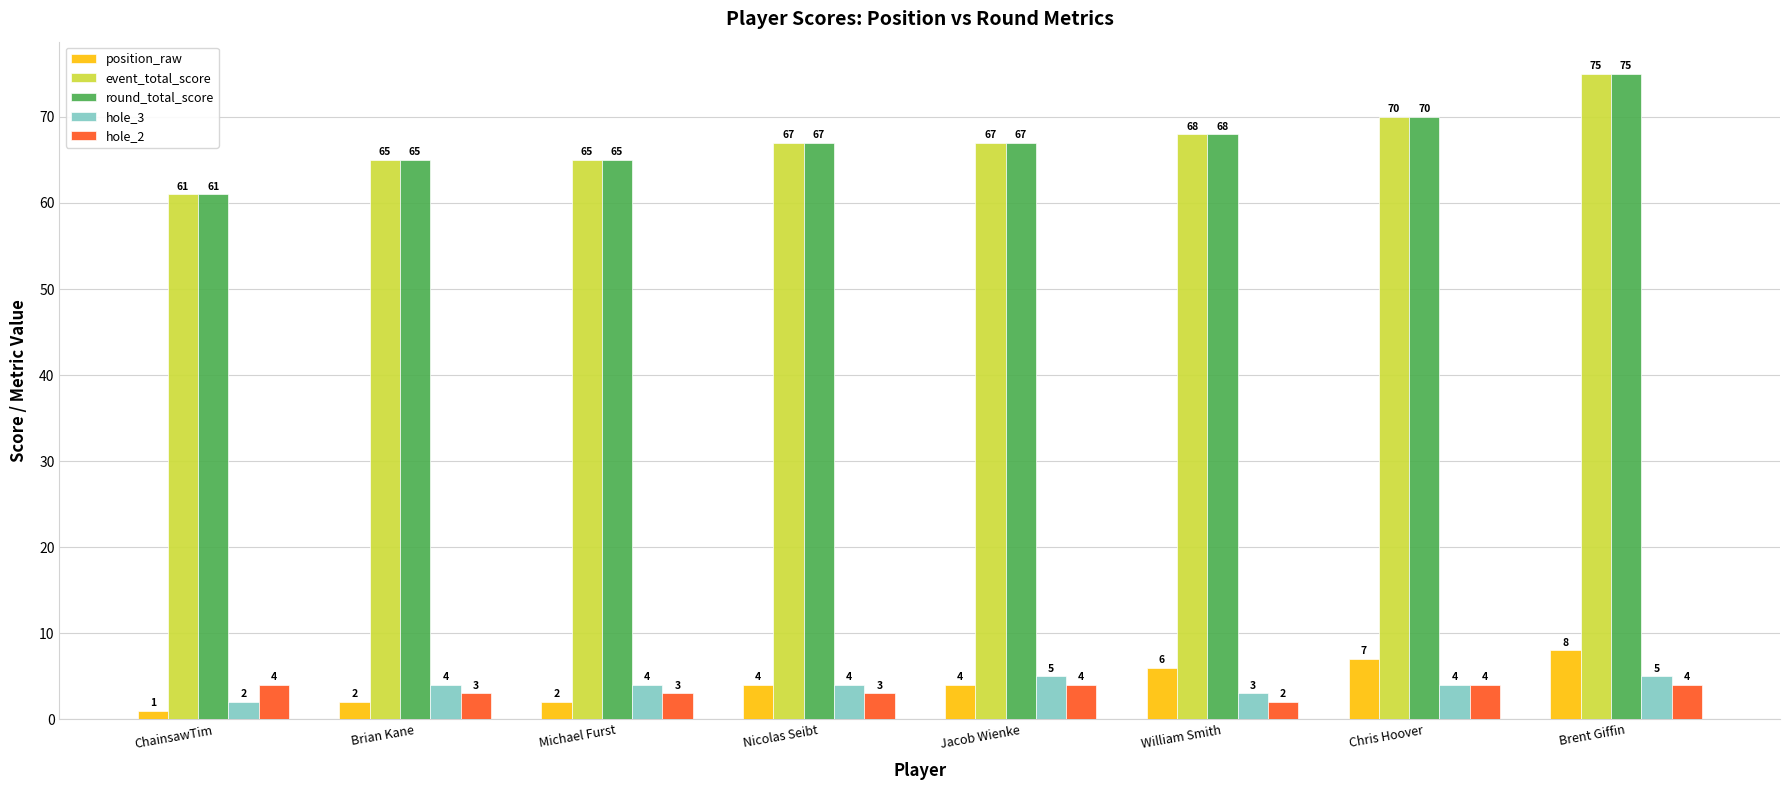

What is the difference between the highest and lowest values at ChainsawTim?

60